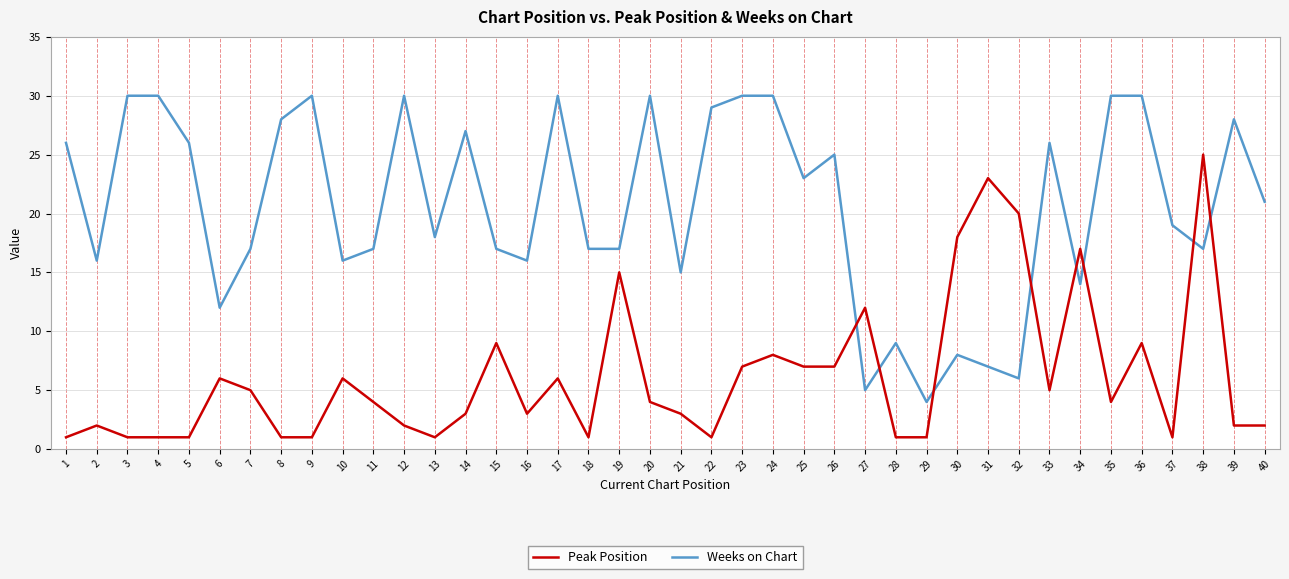

Which series has the largest total across all categories?

Weeks on Chart